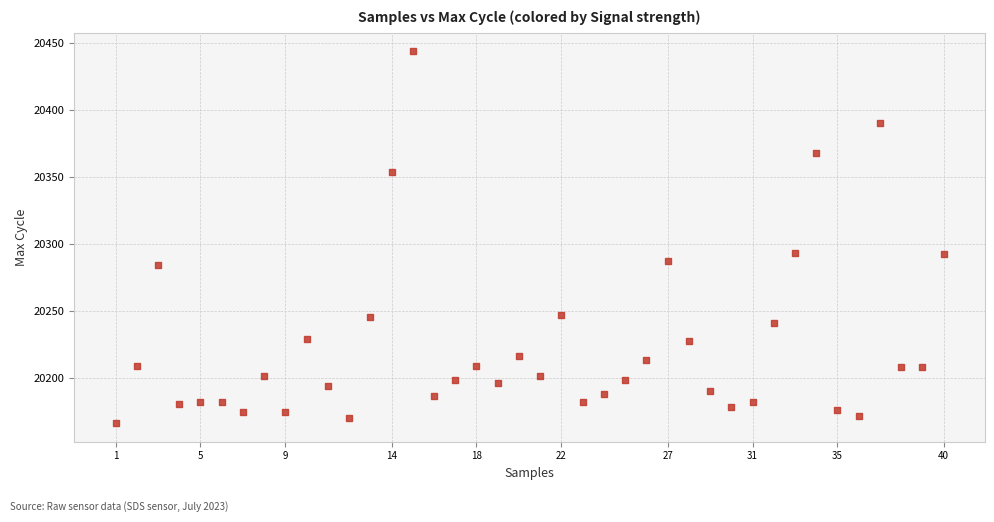

What is the range of Y values (max minus min)?

278